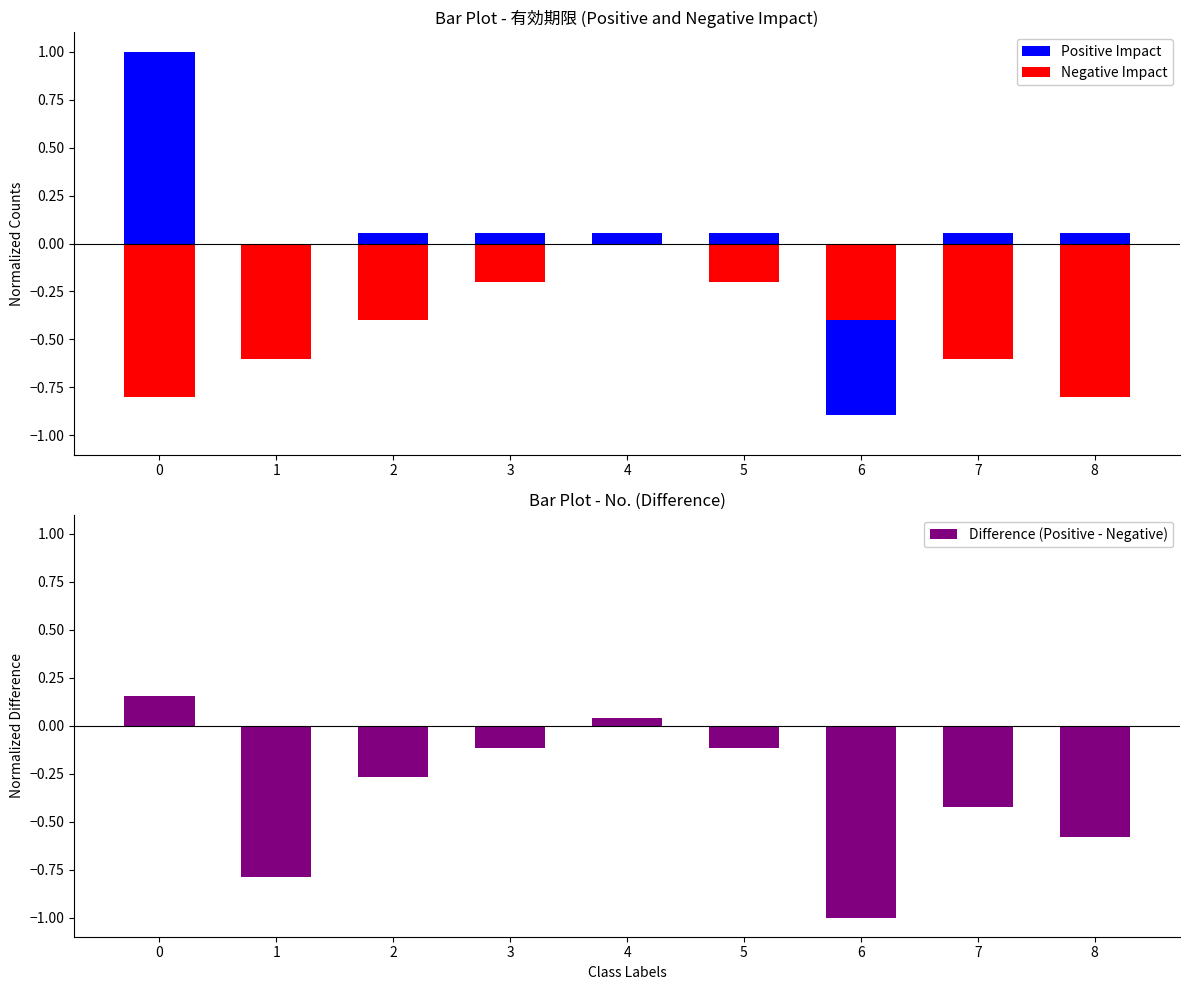

List the series in order of their peak value, highest first.

Positive Impact, Difference (Positive - Negative), Negative Impact